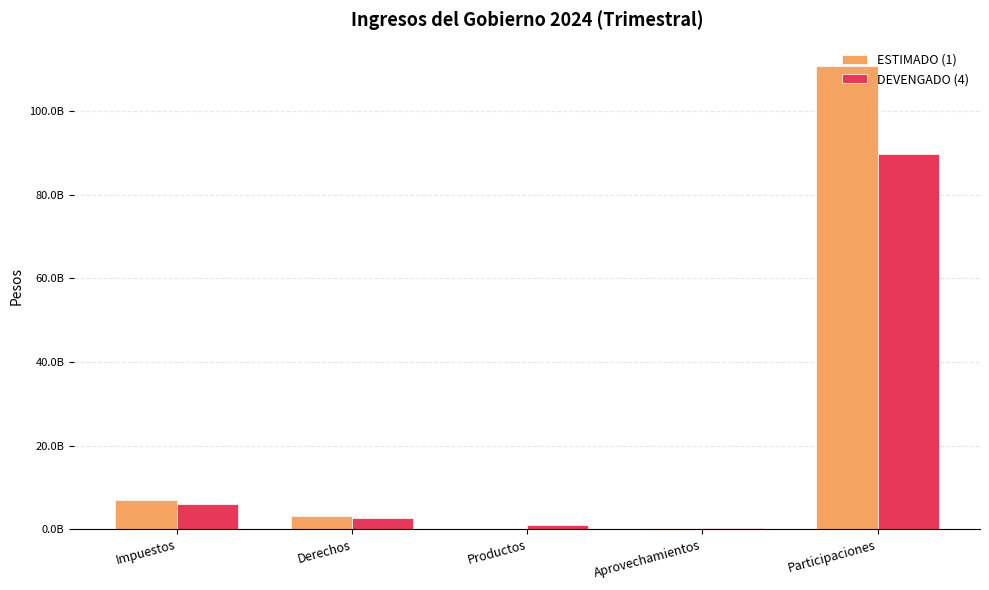

At how many categories does at least one series exceed 39105994044?

1